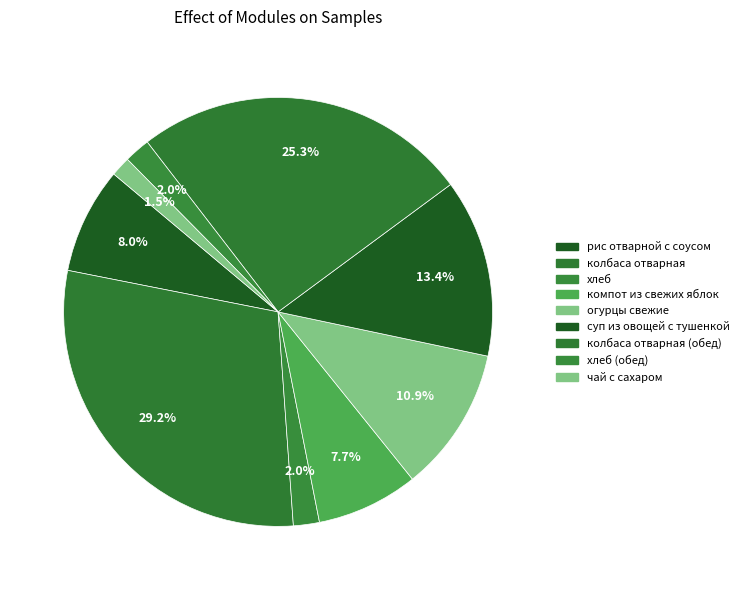

The чай с сахаром slice represents 12% of the pie. True or false?

False